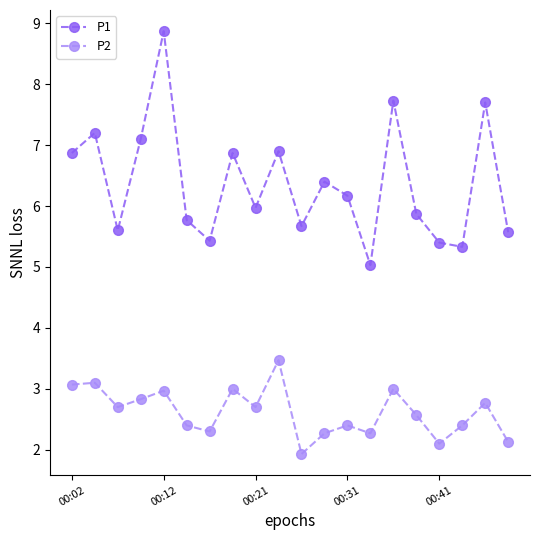

How many lines are shown in the chart?

2